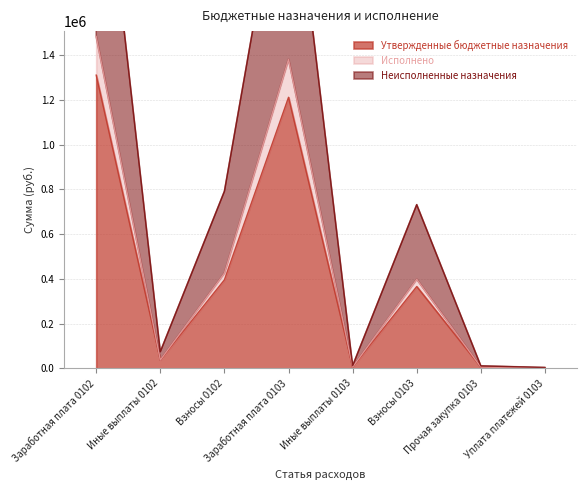

How many data points in Утвержденные бюджетные назначения are above 365920?

3